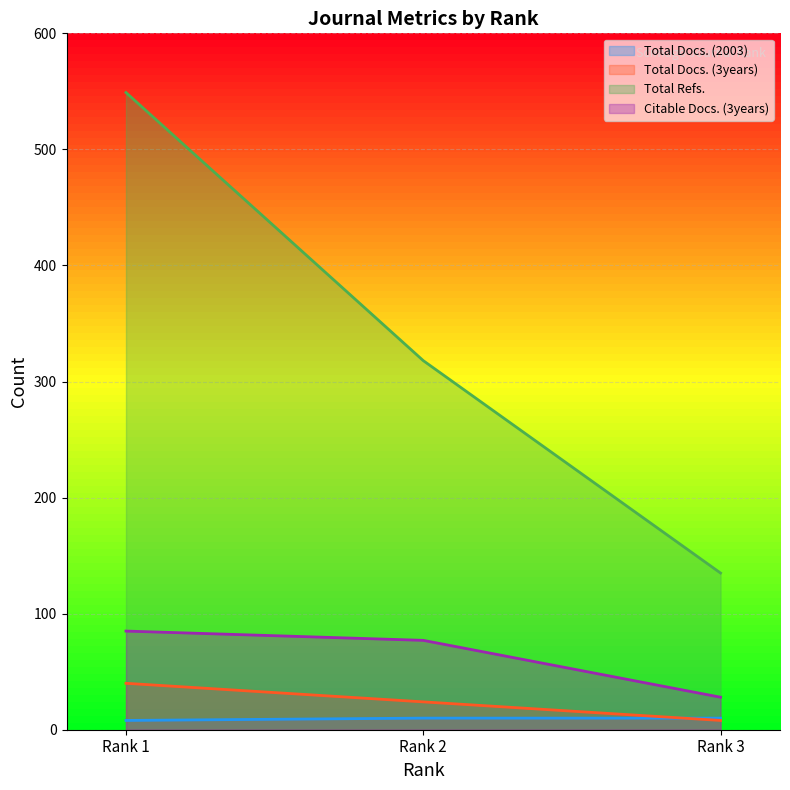

What is the difference between the highest and lowest values at Rank 1?

541